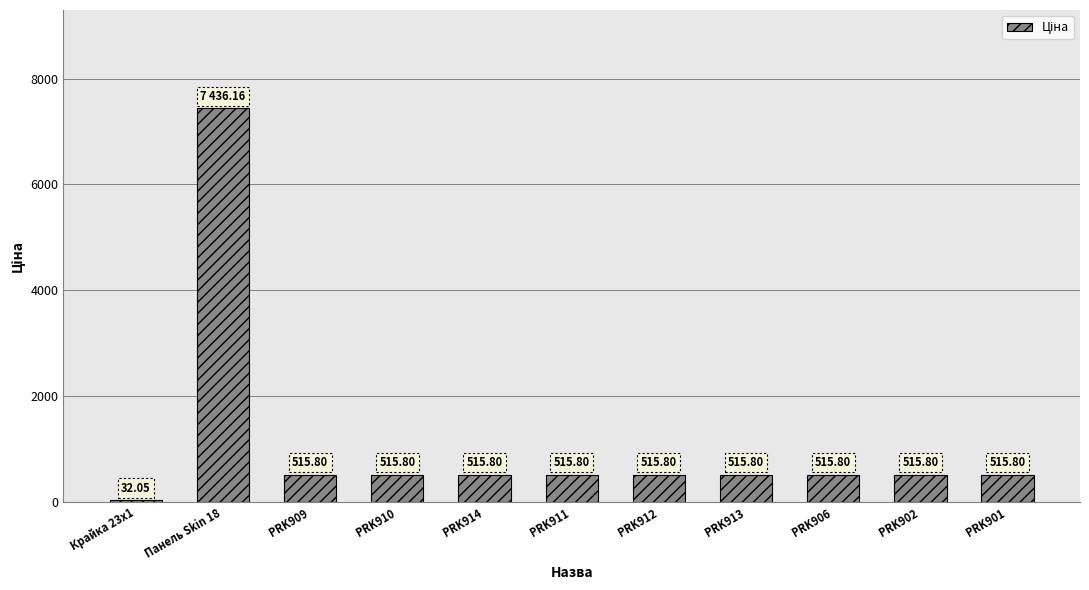

What is the sum of all values?

12110.4